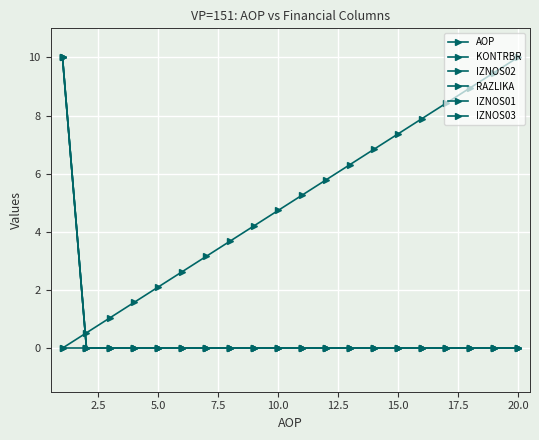

Does the chart display data point markers on the line(s)?

Yes